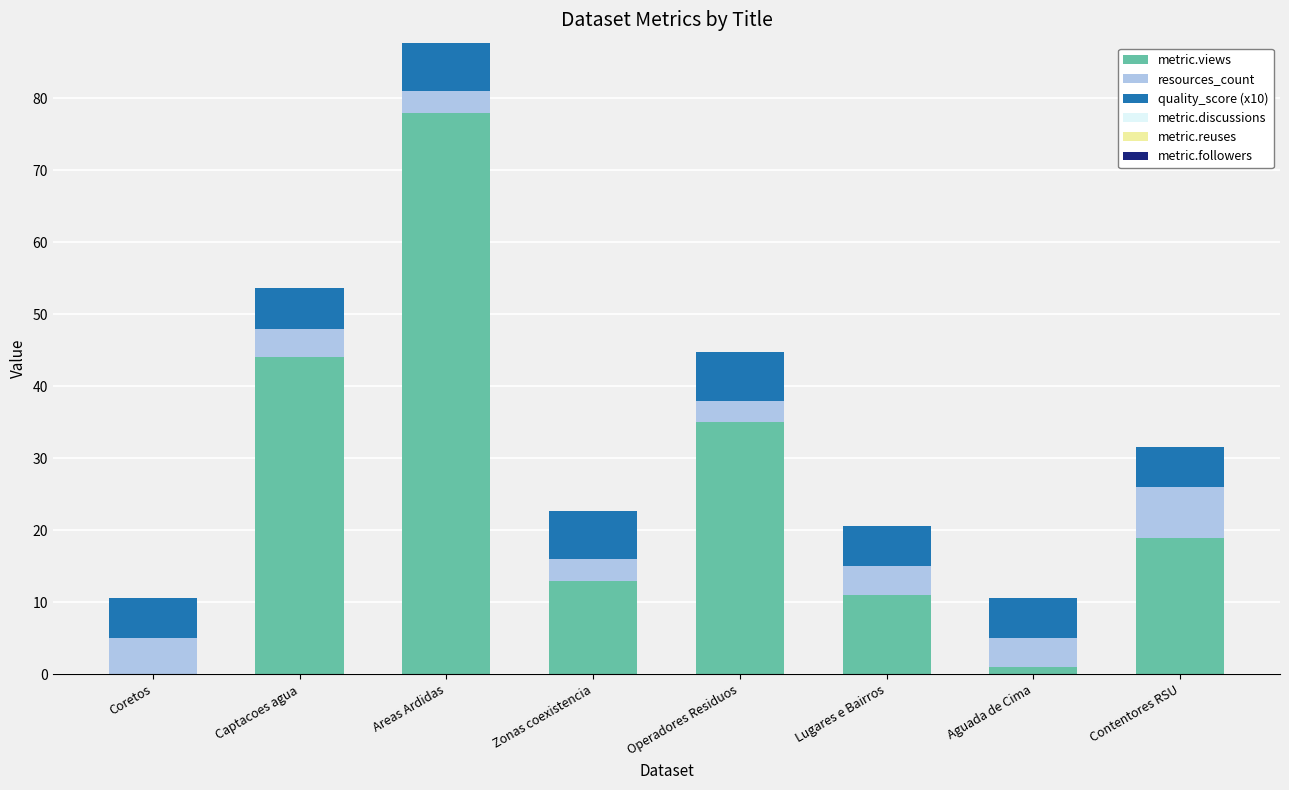

What is the highest value of the metric.views series?

78.0